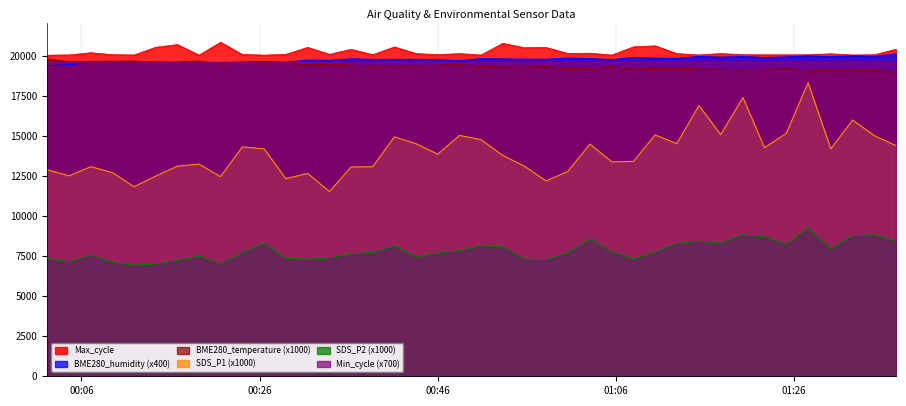

True or false: BME280_humidity and SDS_P1 intersect in this chart.

False